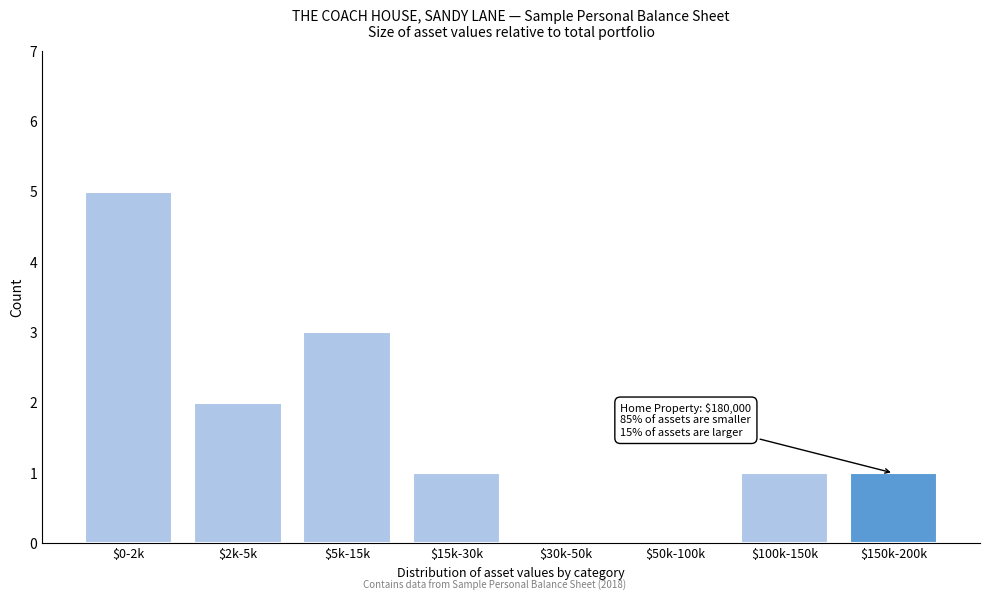

What is the sum of all values?

13